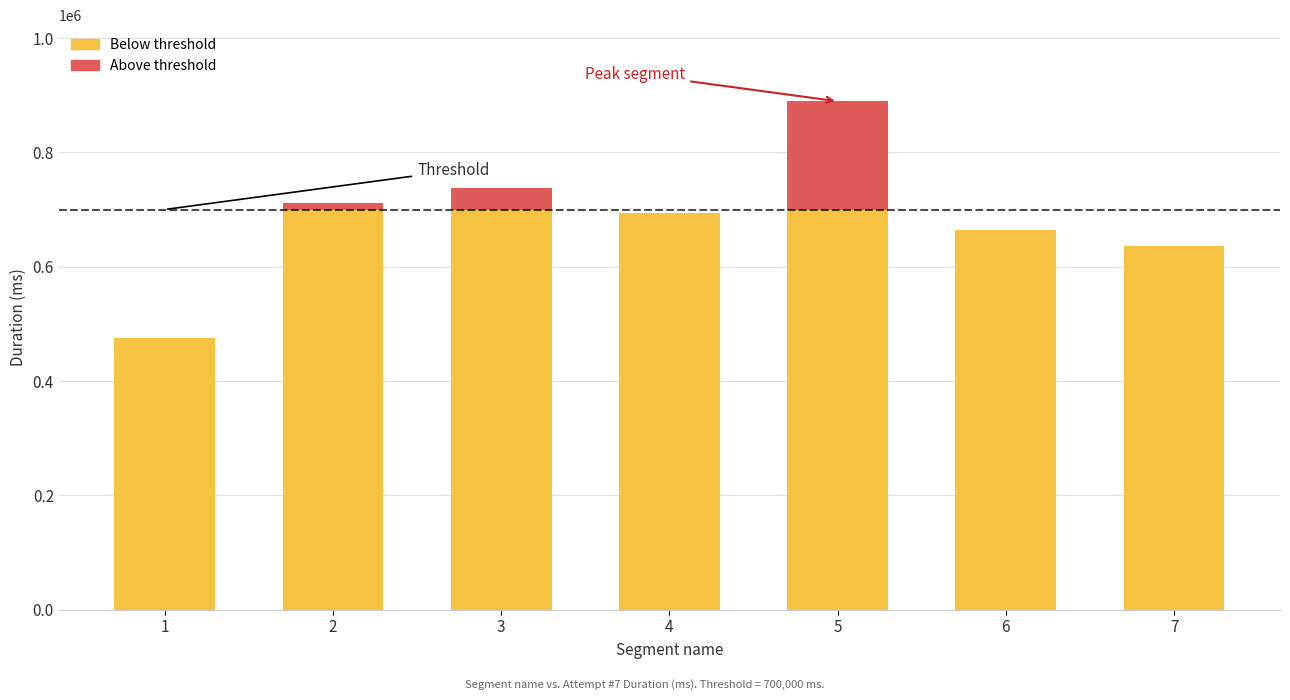

At which category is the sum across all series the highest?

5